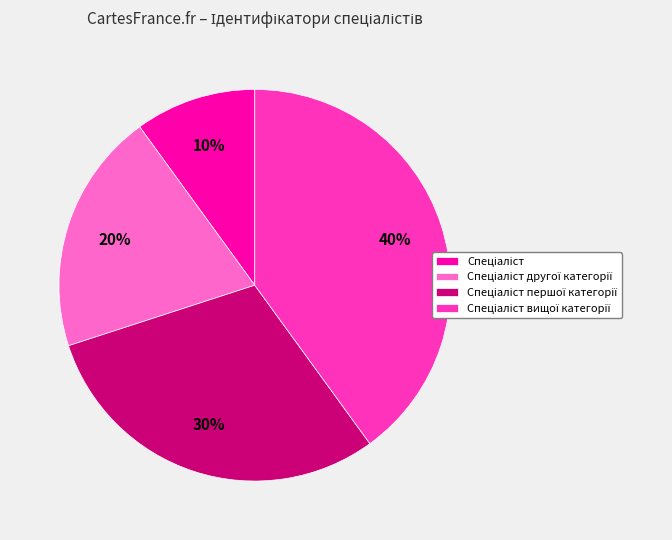

Is there a majority slice in this chart?

No